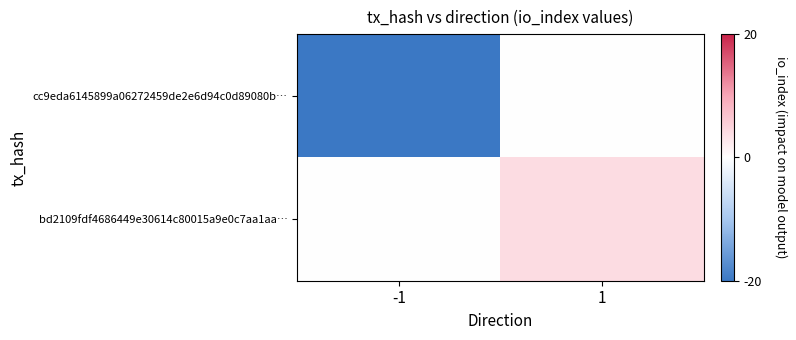

List the series in order of their overall mean, lowest first.

cc9eda6145899a06272459de2e6d94c0d89080b…, bd2109fdf4686449e30614c80015a9e0c7aa1aa…